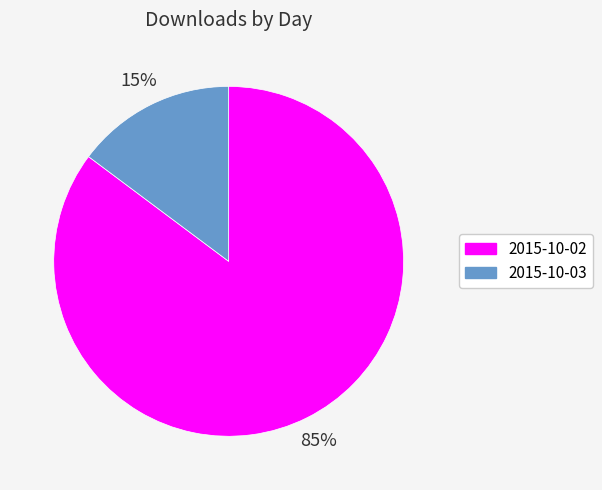

Do 2015-10-02 and 2015-10-03 together represent more than half of the pie?

Yes